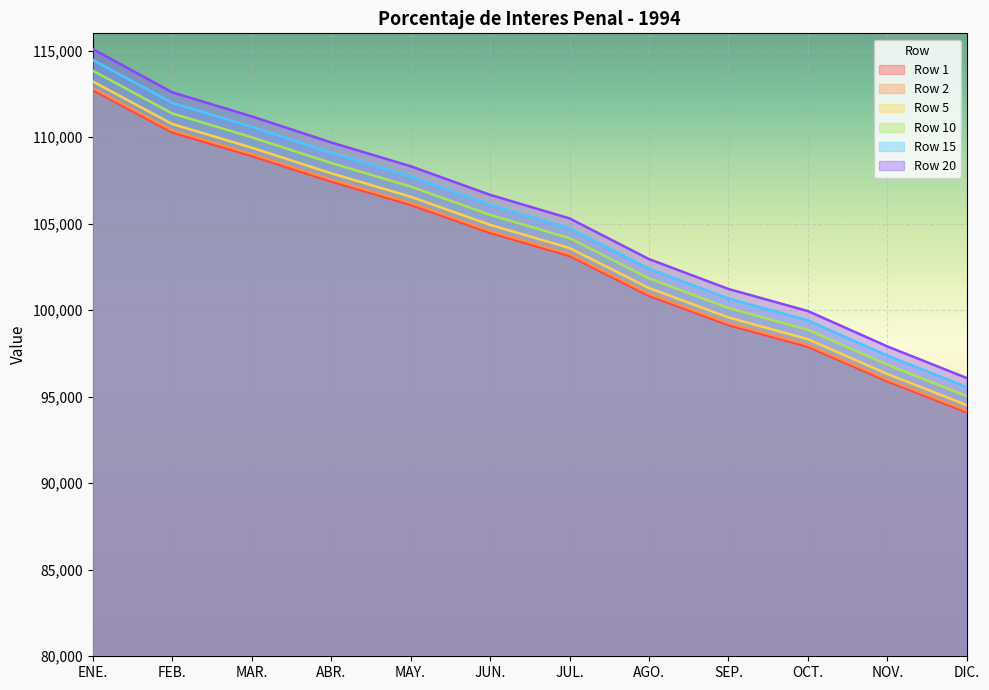

What is the label of the 9th point from the left?

SEP.